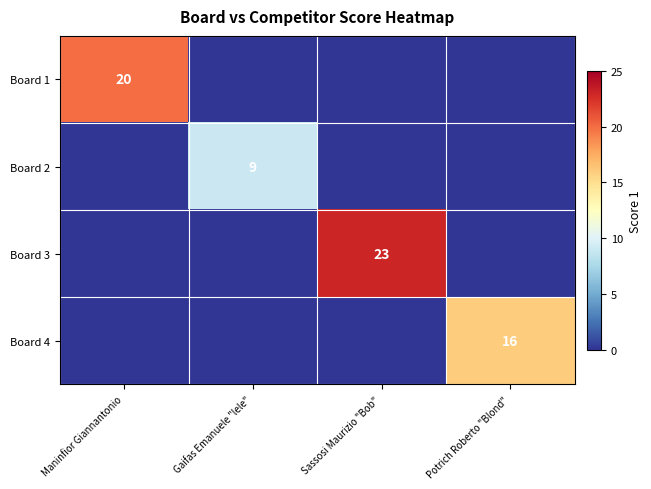

Which label corresponds to the largest value in the chart?

Sassosi Maurizio "Bob"